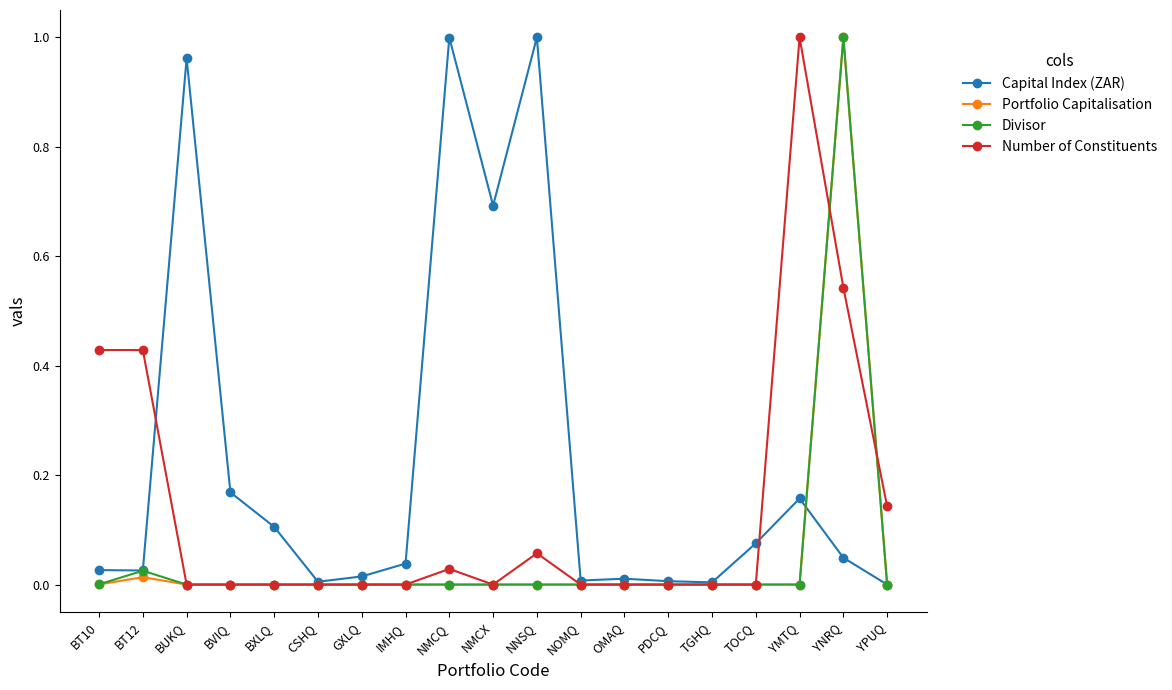

Between BXLQ and PDCQ, which series saw the biggest shift?

Capital Index (ZAR)